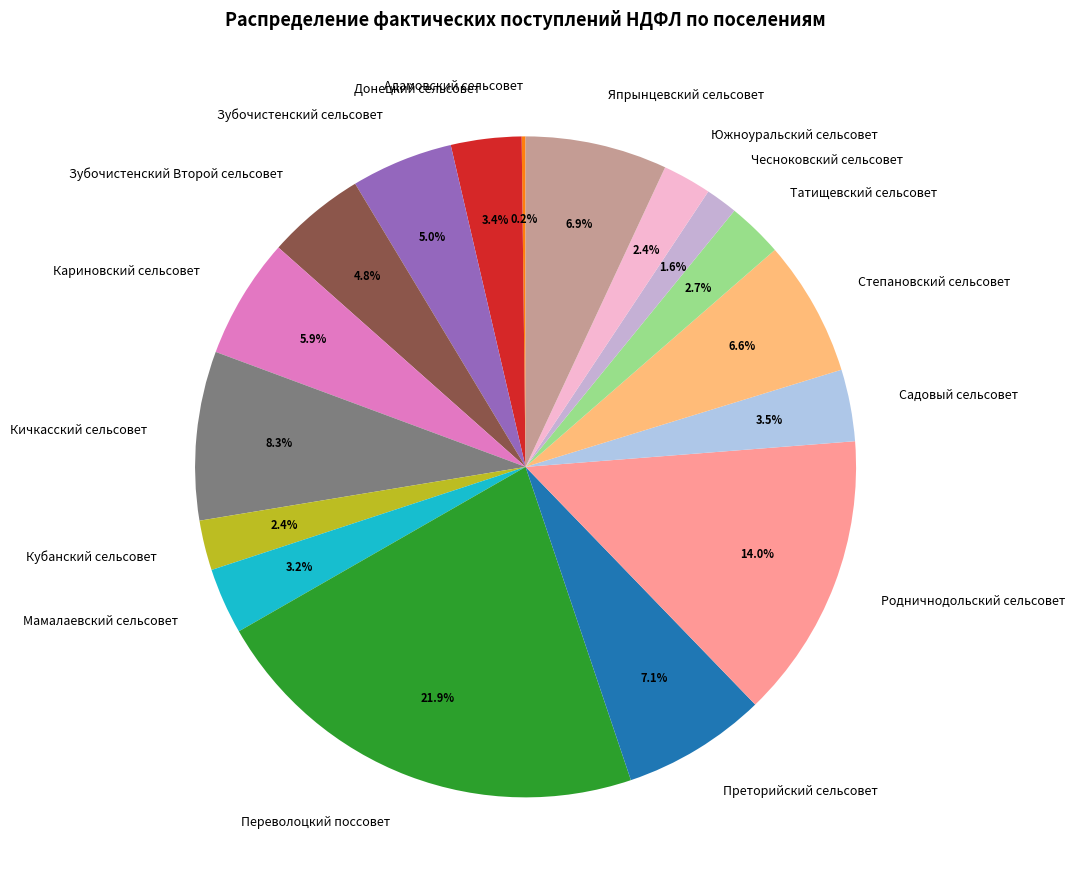

Which category has the biggest portion of the pie?

Переволоцкий поссовет